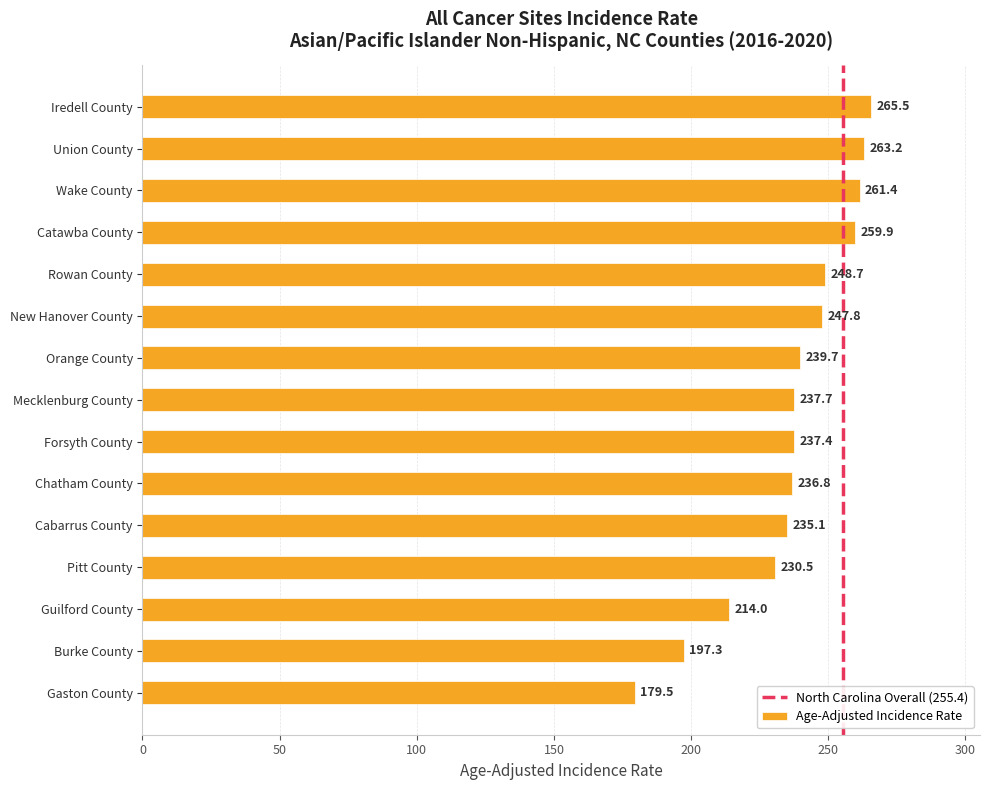

What is the sum of all values?

3554.5